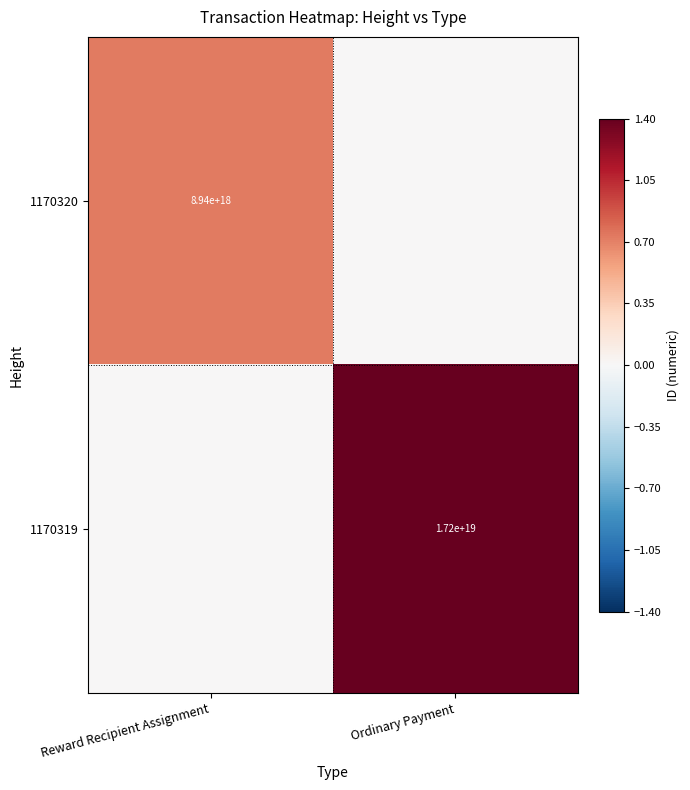

Is the value of 1170320 at Reward Recipient Assignment greater than the value of 1170319 at Ordinary Payment?

No